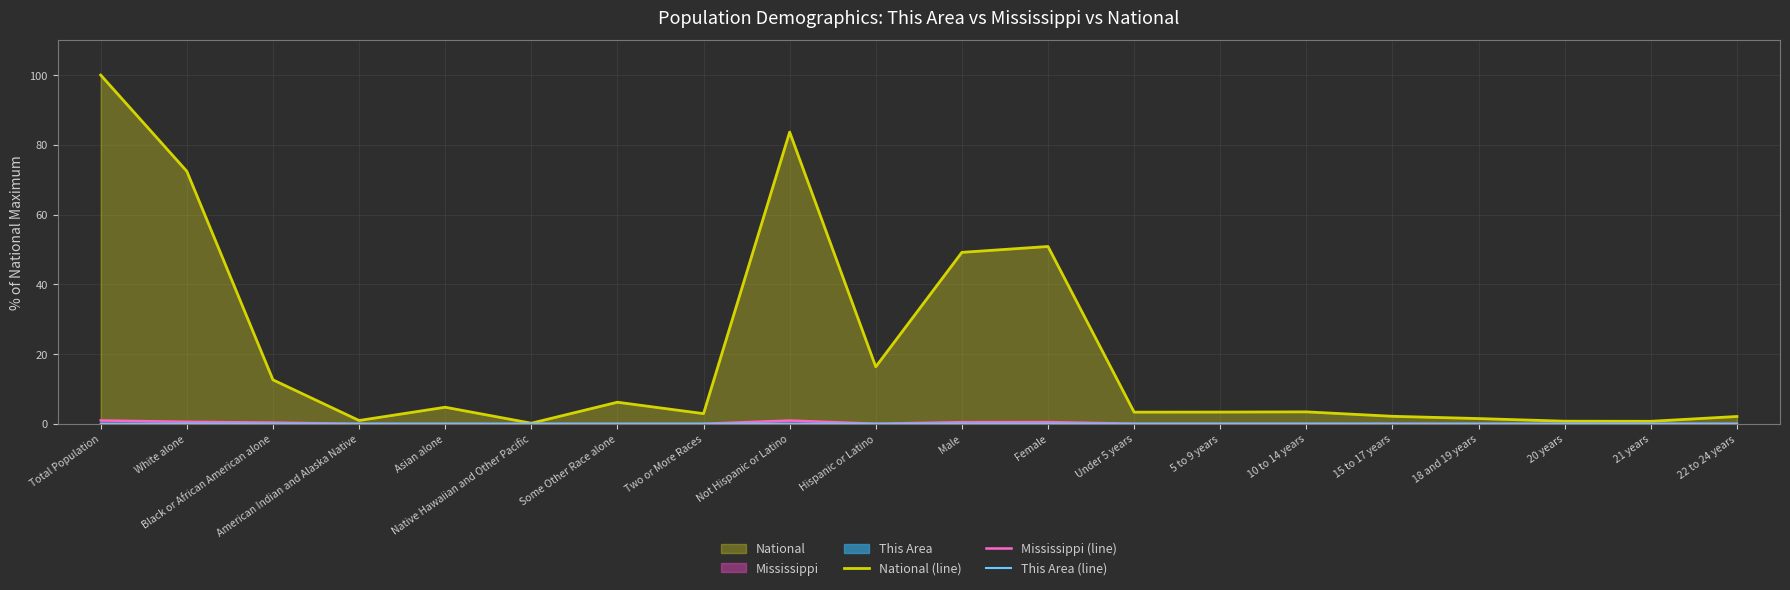

What position from the right is American Indian and Alaska Native?

17